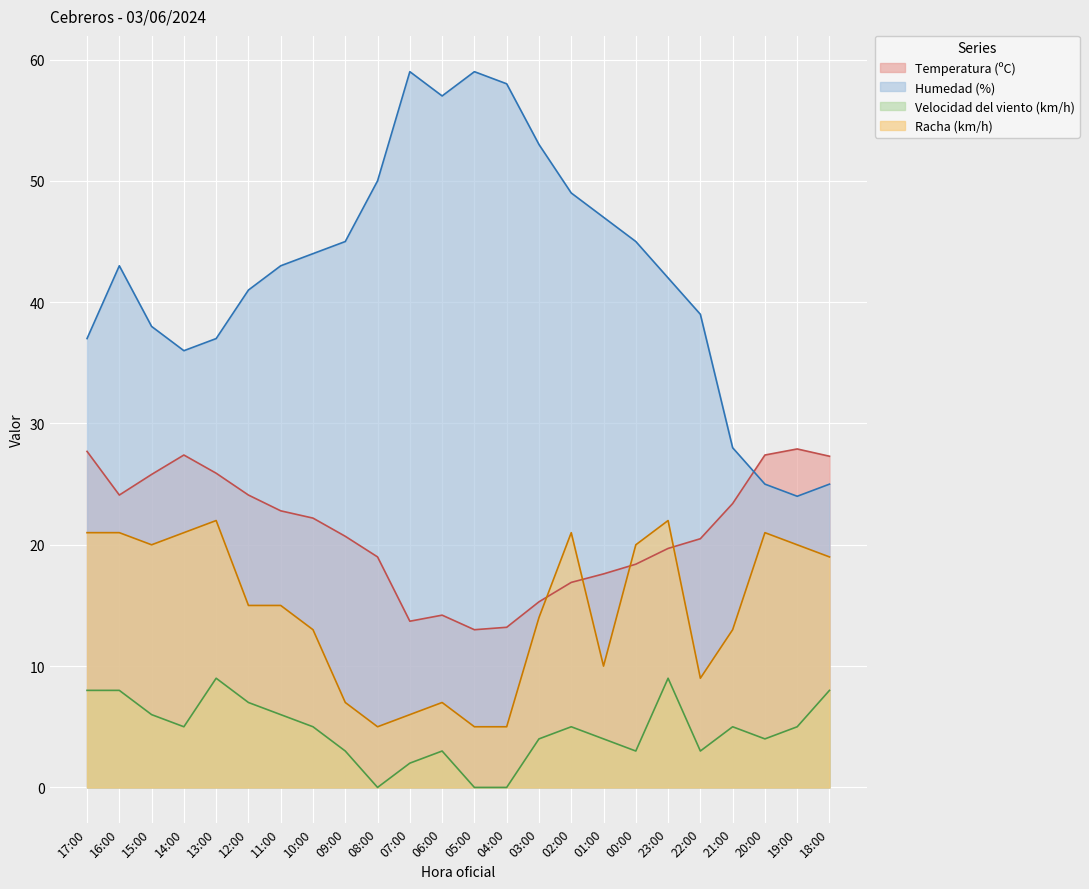

What is the label of the 9th point from the right?

02:00